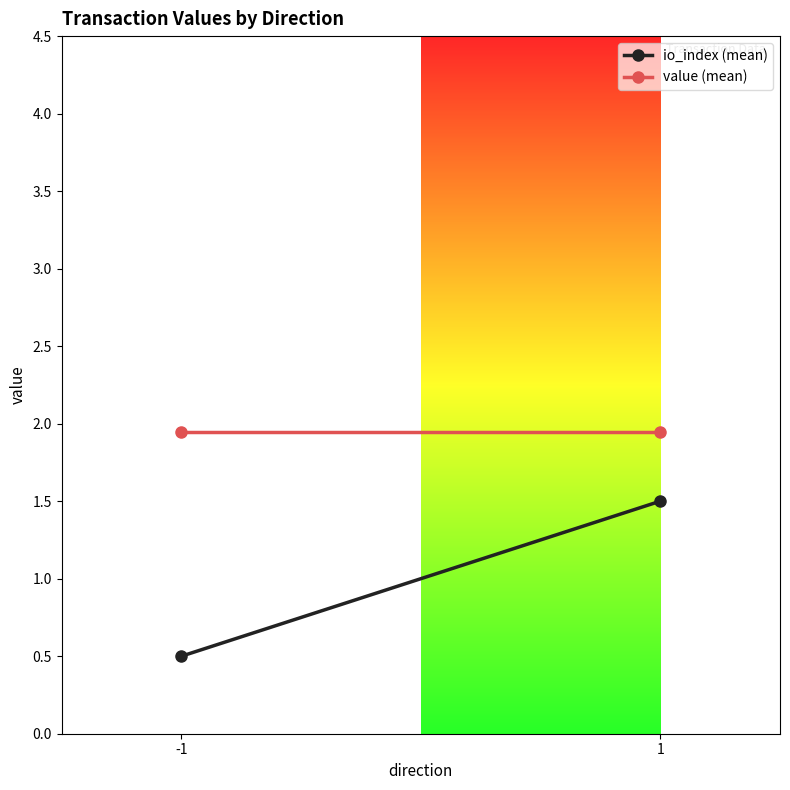

How many distinct data groups are displayed?

2